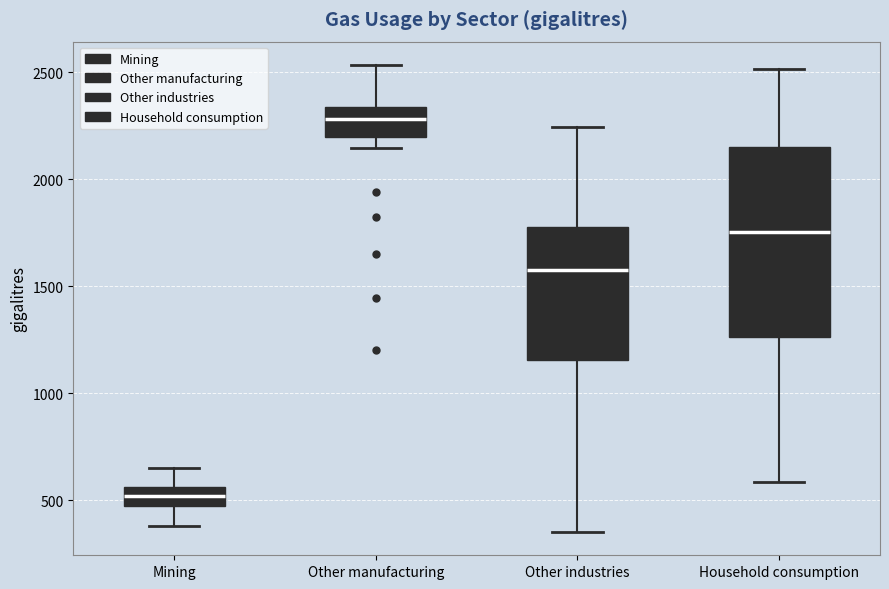

Reading left to right, transcribe this box plot: for each box, give where its median line is, the range the box spans, and where its two whiskers end, as read against the y-axis. The values are not printed on the chart, so give them approximately, as read against the axis.

Mining: median 500, box 450 to 550, whiskers 400 to 650
Other manufacturing: median 2300, box 2200 to 2350, whiskers 2150 to 2550
Other industries: median 1600, box 1150 to 1800, whiskers 350 to 2250
Household consumption: median 1750, box 1250 to 2150, whiskers 600 to 2500